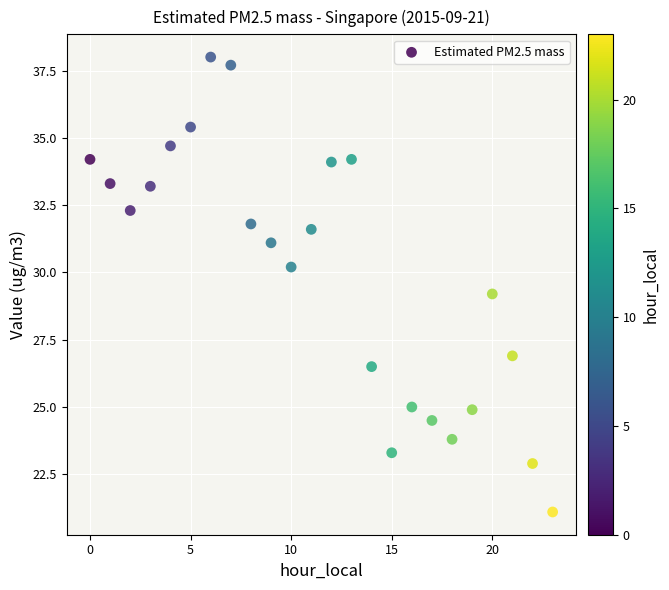

What Y value in the scatter plot is closest to 29?

29.2